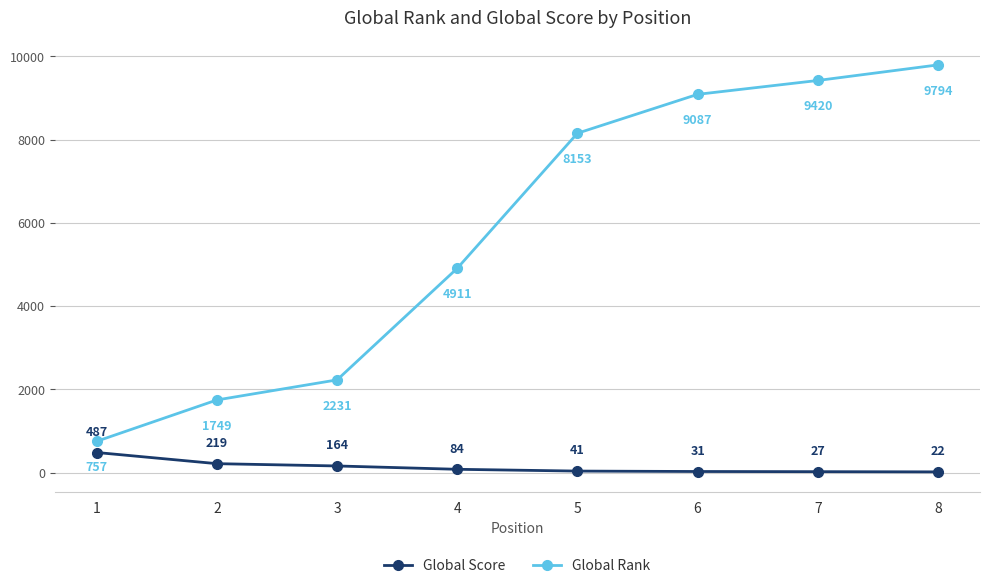

What is the minimum value for Global Score?

22